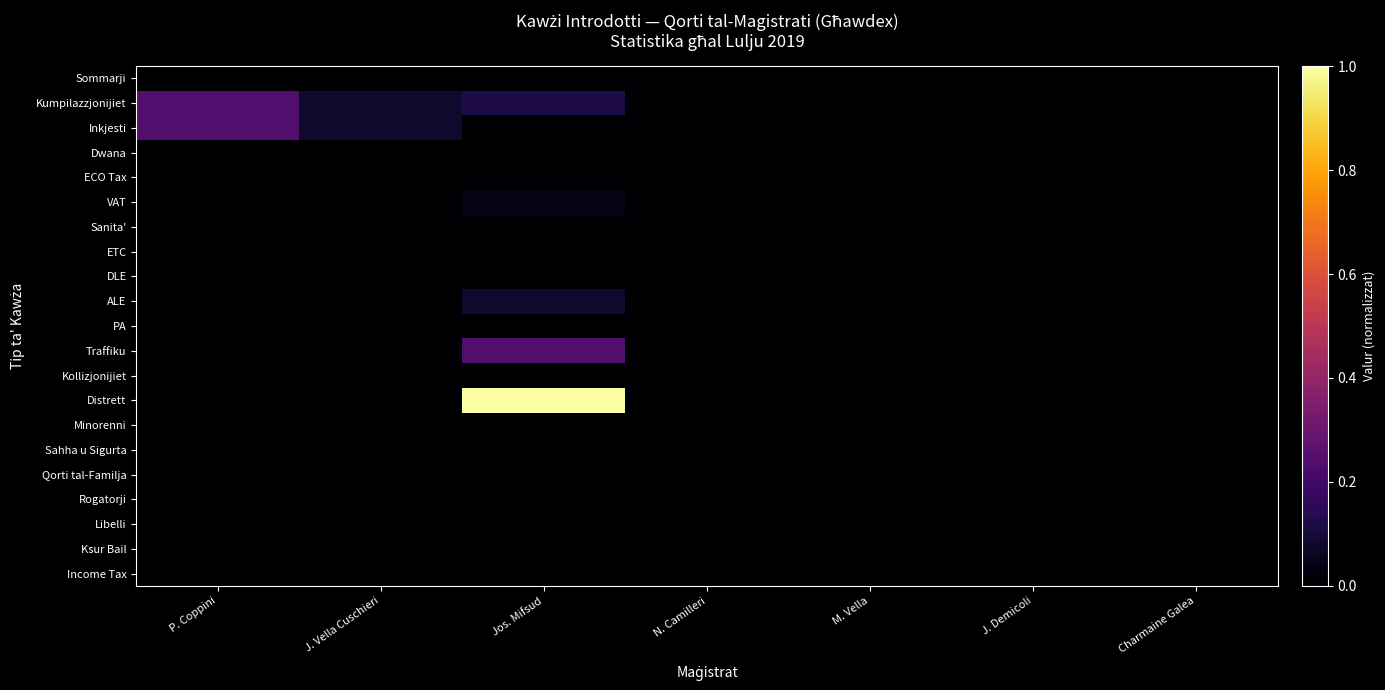

Count the number of data series in this chart.

21